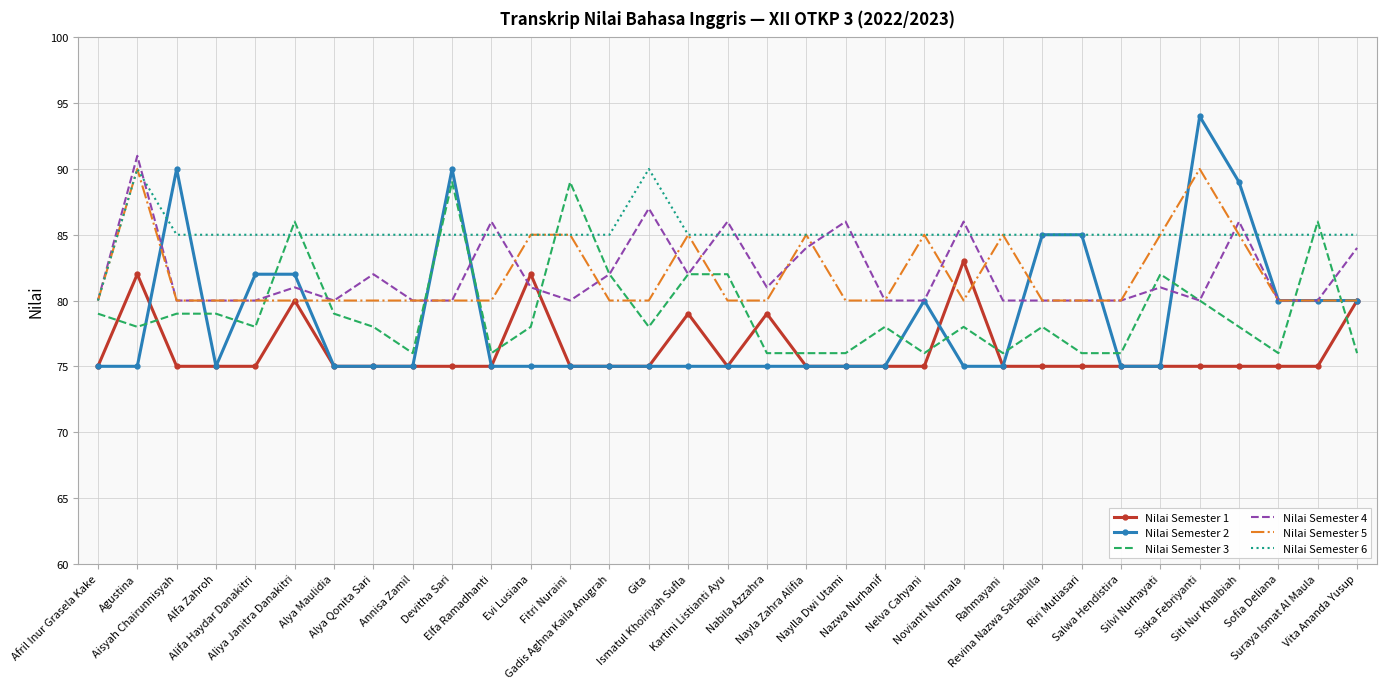

Which series has the largest total across all categories?

Nilai Semester 6